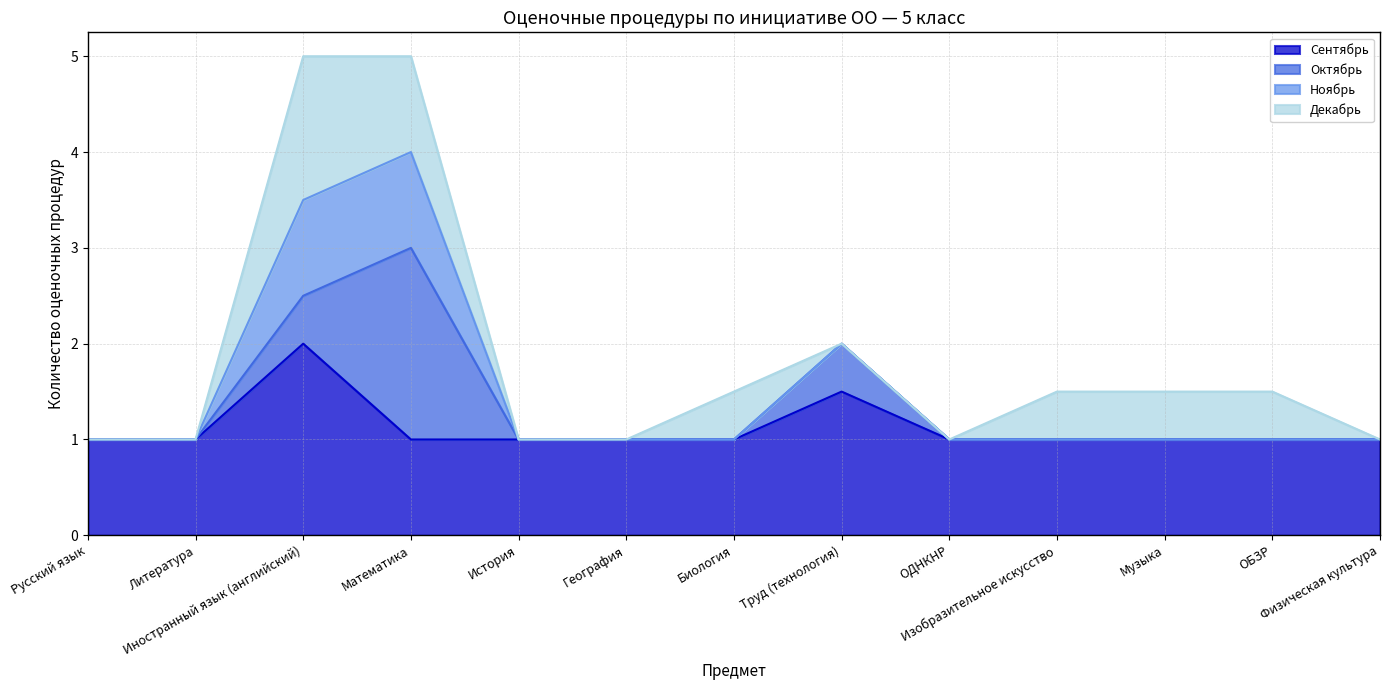

Is it true that Октябрь equals 0.0 at Физическая культура?

True